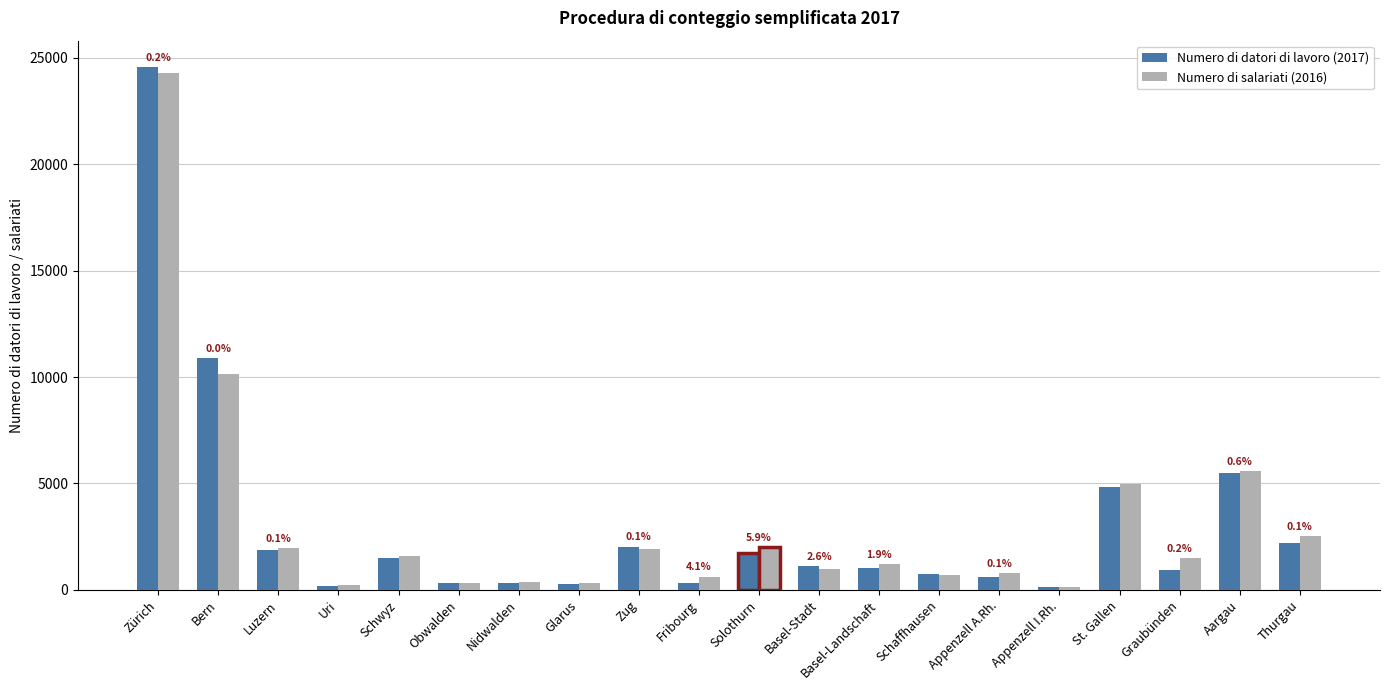

How many bars are there in each group?

2